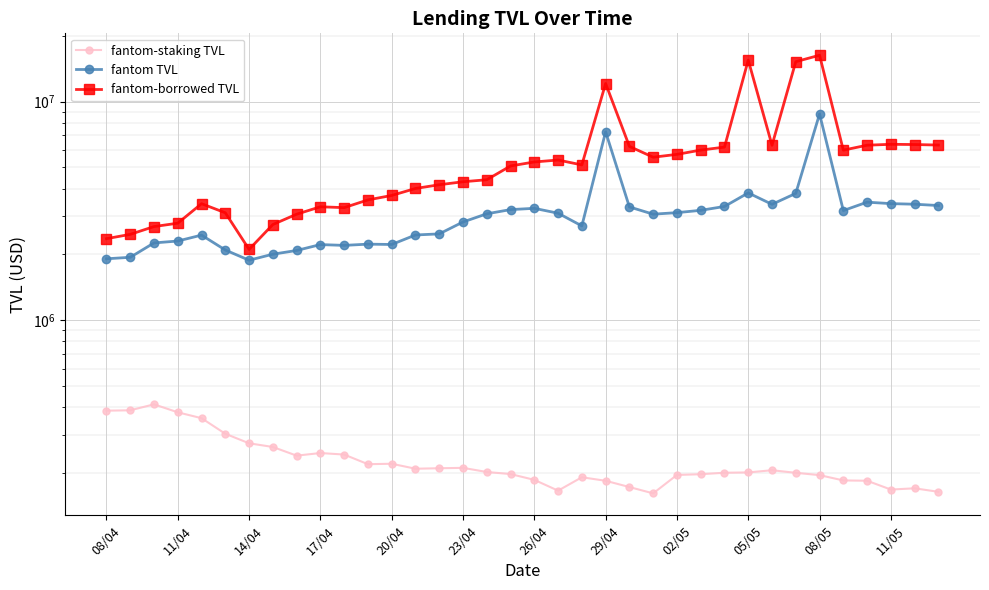

Reading left to right, extract all data points from this chart.

fantom-staking TVL: 386320.6	387800.6	412937.0	379706.0	356935.7	302924.9	274048.2	263640.8	240645.6	247326.9	243418.3	219959.5	220945.0	209701.5	210753.0	211616.9	202593.1	198226.4	186510.4	166479.4	191685.1	184701.0	172926.7	161772.2	196385.4	197896.2	201005.8	201686.7	206383.2	200858.4	196023.1	185395.7	184774.8	168406.6	170638.7	164457.2
fantom TVL: 1910541.3	1940528.0	2257636.7	2303095.3	2451097.0	2095008.9	1881971.8	2004898.6	2085078.5	2218472.4	2199841.0	2228736.5	2220819.1	2454347.9	2482724.1	2814197.3	3067300.2	3206102.0	3249158.2	3086207.1	2700362.9	7270134.4	3297281.7	3054894.4	3104835.7	3181308.7	3313341.3	3822136.5	3388767.2	3802507.6	8770915.6	3173655.7	3466763.1	3414058.4	3392776.9	3346559.5
fantom-borrowed TVL: 2360833.0	2470462.0	2681488.2	2778524.6	3411496.2	3100518.9	2108845.7	2740126.4	3054351.2	3302233.9	3272543.6	3550476.7	3720242.9	4004202.4	4164279.0	4297709.0	4389380.2	5075194.4	5292927.7	5402291.5	5130457.3	12086391.1	6235356.4	5564268.9	5732822.2	5998389.4	6187788.8	15460426.7	6308440.5	15206594.3	16273626.1	5993168.7	6313732.0	6373381.7	6358610.8	6323723.0